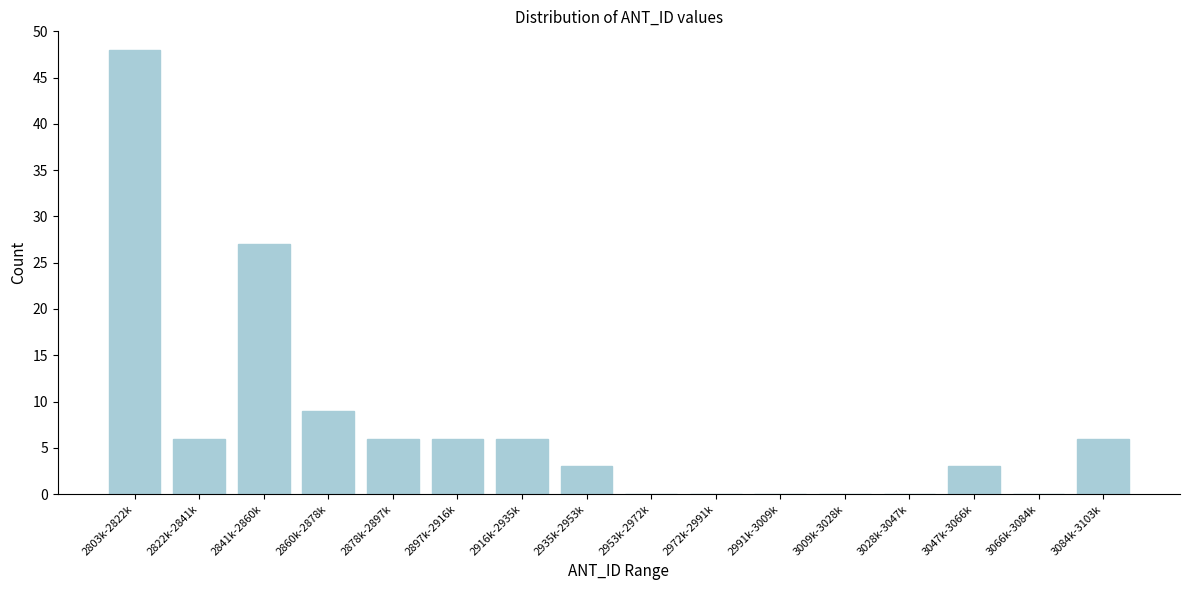

Reading right to left, what are all the values shown in this chart?

3084k-3103k=6	3066k-3084k=0	3047k-3066k=3	3028k-3047k=0	3009k-3028k=0	2991k-3009k=0	2972k-2991k=0	2953k-2972k=0	2935k-2953k=3	2916k-2935k=6	2897k-2916k=6	2878k-2897k=6	2860k-2878k=9	2841k-2860k=27	2822k-2841k=6	2803k-2822k=48